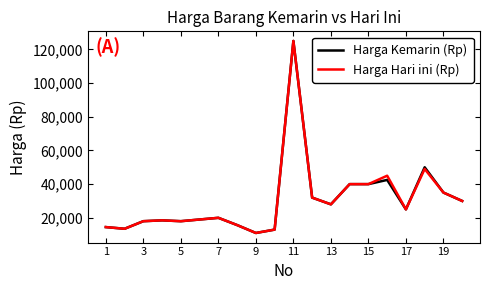

What is the minimum value for Harga Kemarin (Rp)?

11000